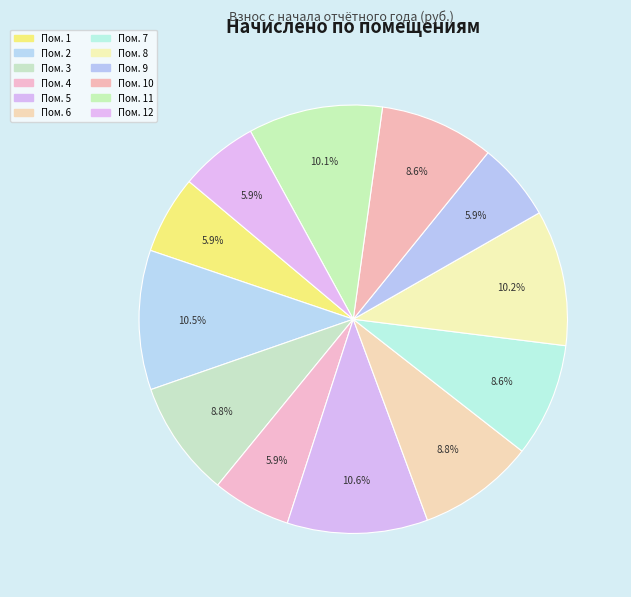

How many slices are in this pie chart?

12